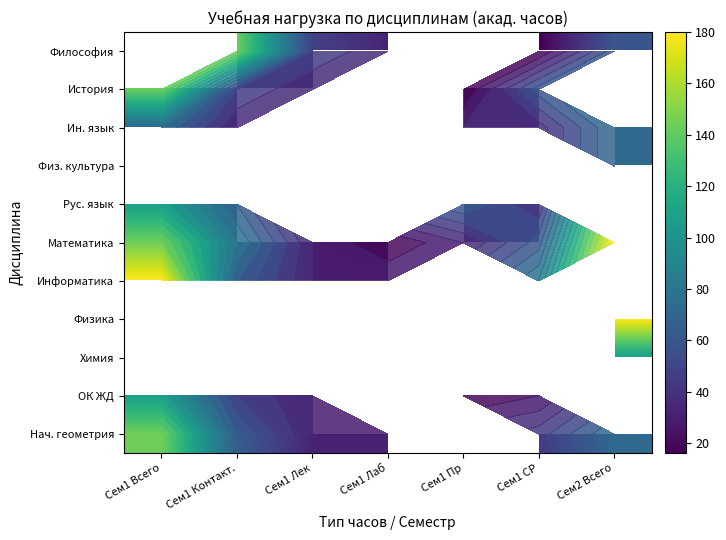

The Физика series shows 262.4 at Сем2 Всего. True or false?

False